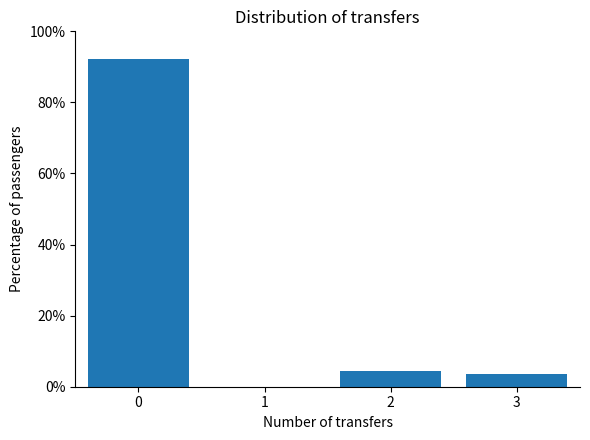

Reading right to left, what are all the values shown in this chart?

3=3.4	2=4.4	1=0.0	0=92.1